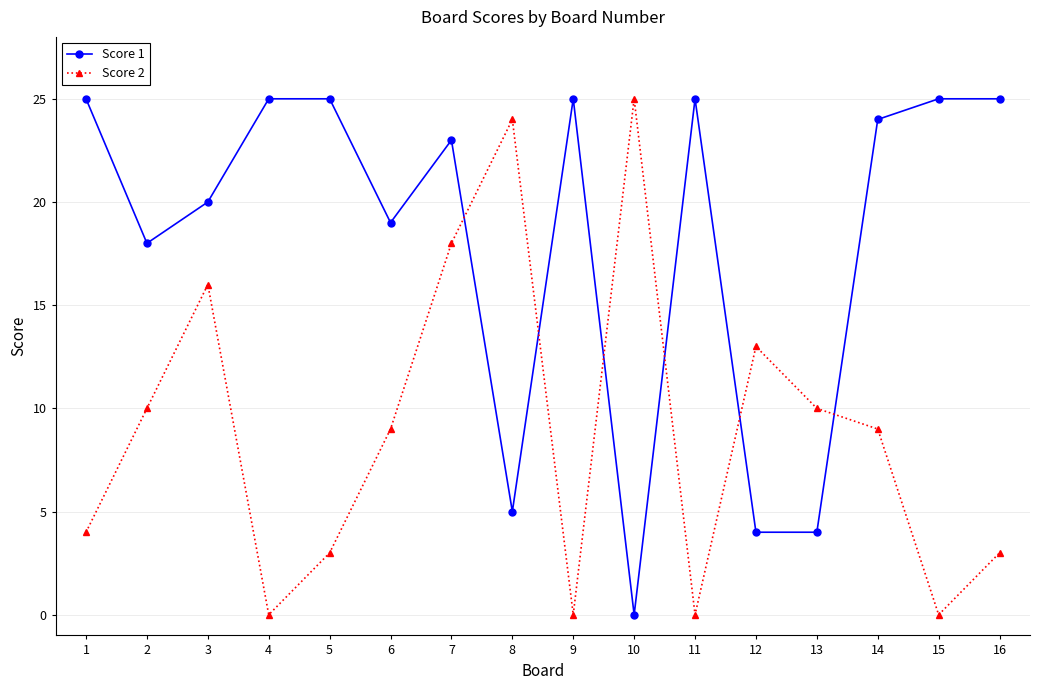

At which label does Score 1 first exceed 24?

1